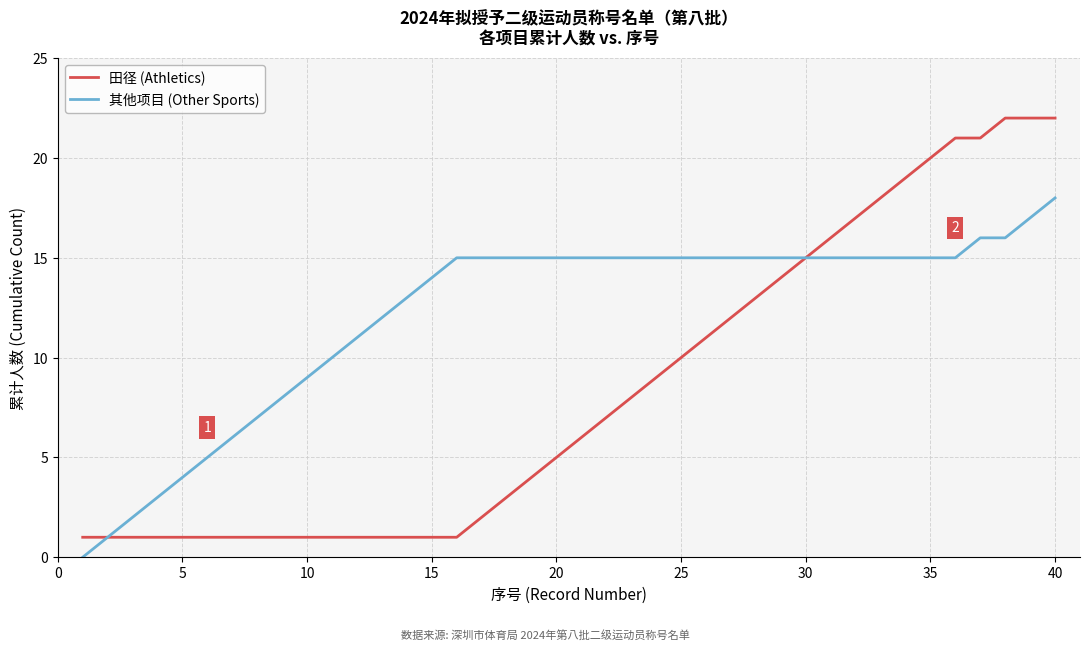

List the series in order of their overall mean, lowest first.

田径 (Athletics), 其他项目 (Other Sports)